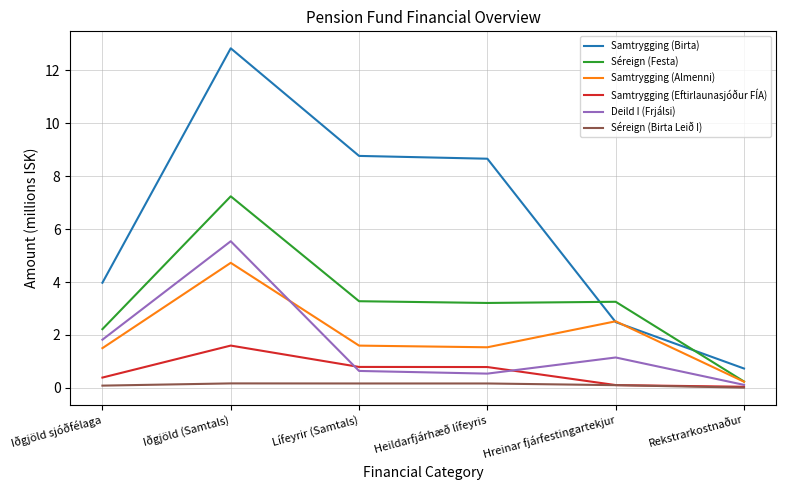

Does the chart display data point markers on the line(s)?

No